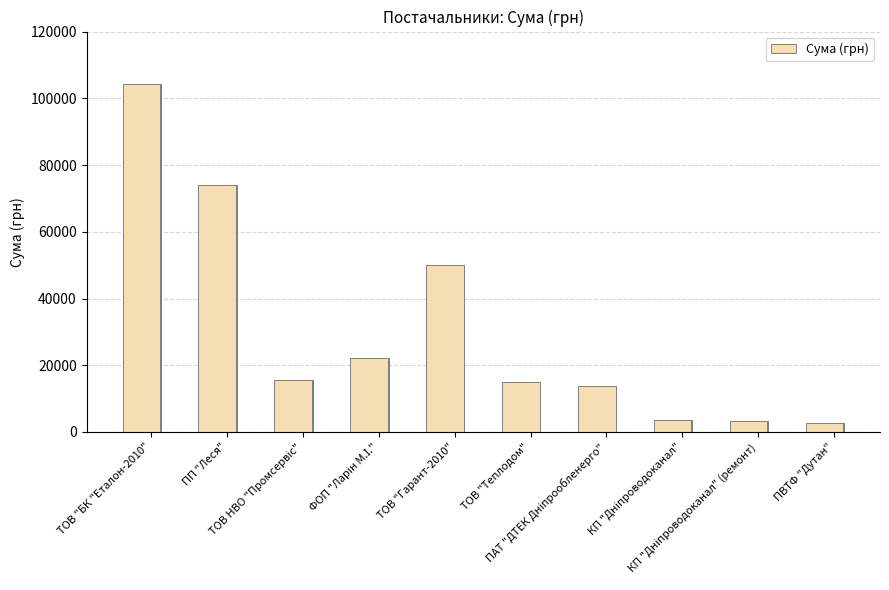

What is the label of the 2nd bar from the right?

КП "Дніпроводоканал" (ремонт)